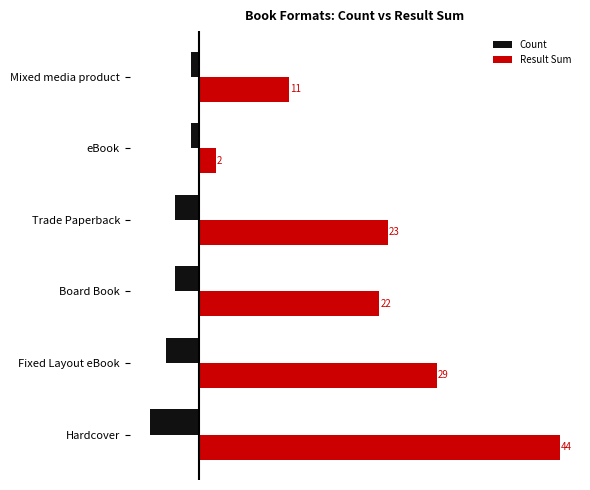

How many Count values are between -4 and -1?

5